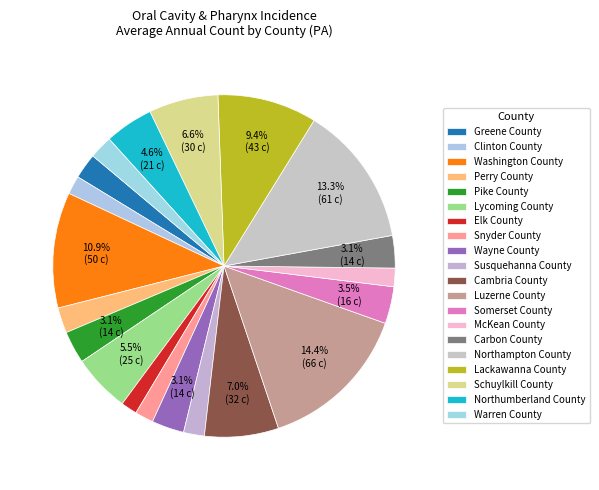

How many slices are in this pie chart?

20